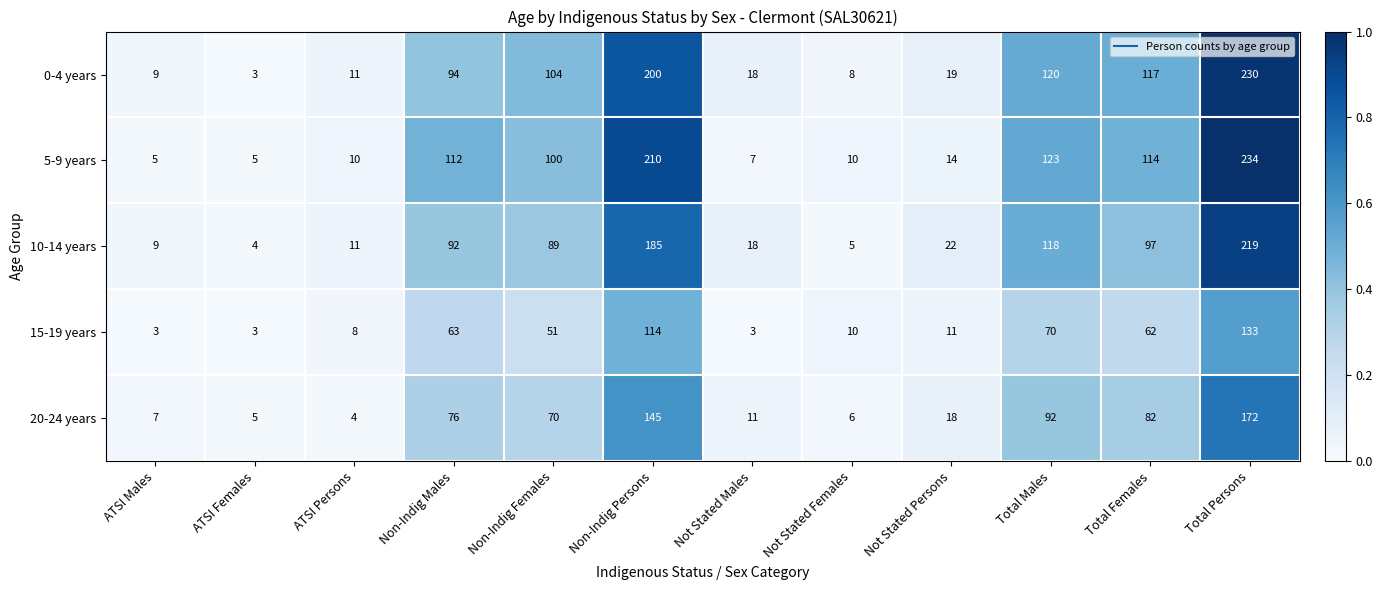

The 5-9 years series shows 69 at Total Males. True or false?

False